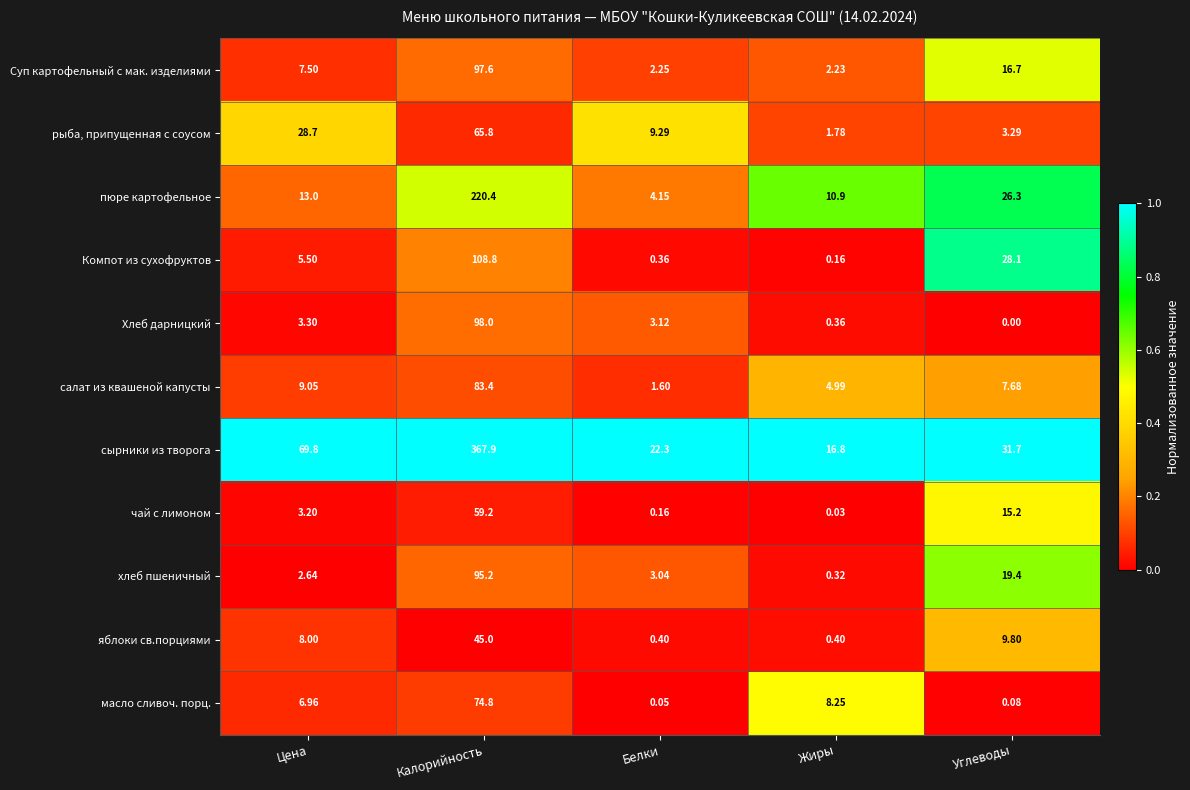

At how many categories does at least one series exceed 0?

5